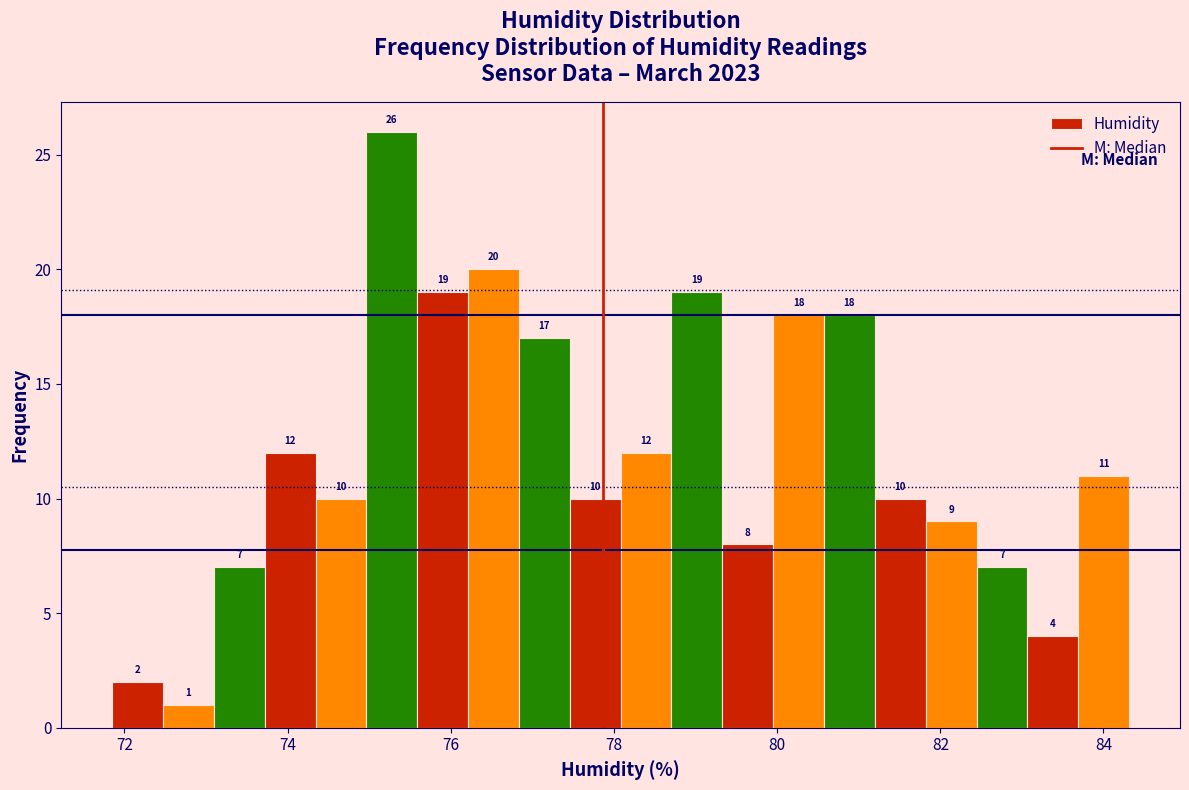

Around what value on the x-axis is the tallest bar? Give the approximate position of its centre, as read against the axis.

75.2